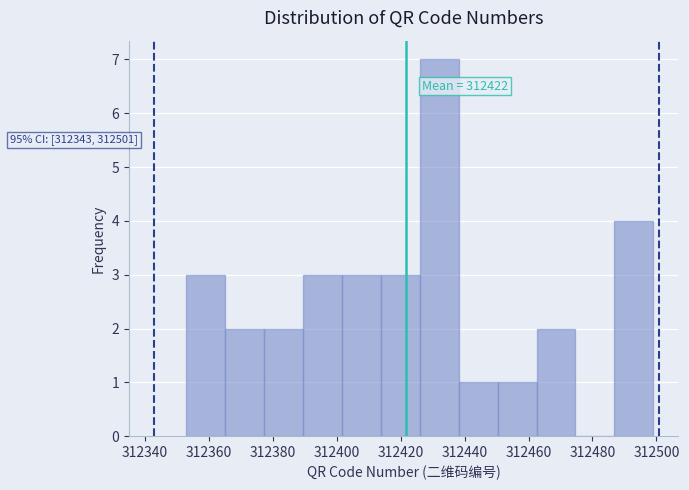

Which range on the x-axis has the tallest bar?

312426 to 312438